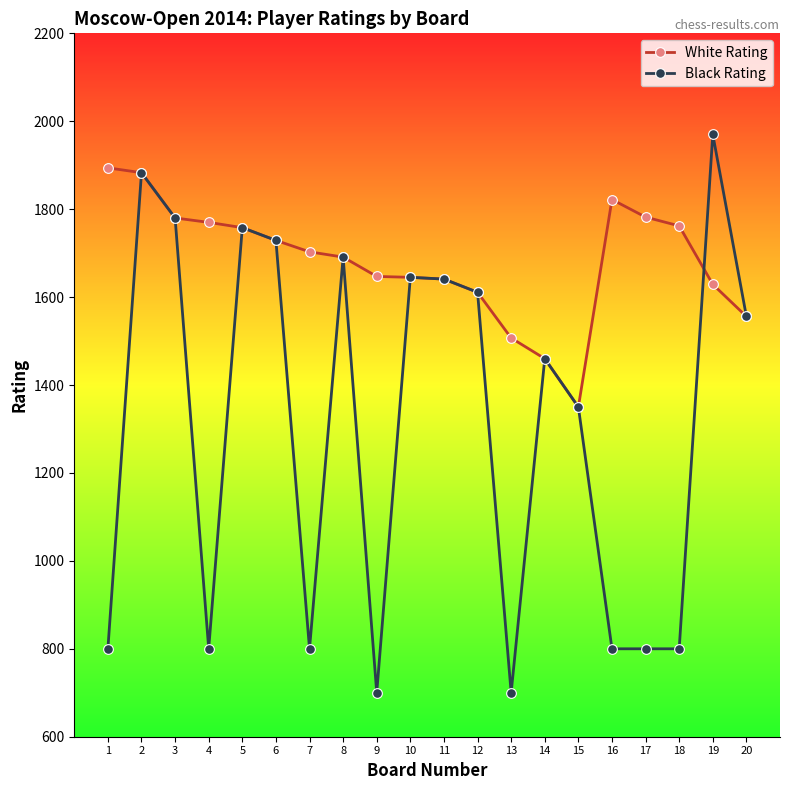

The Black Rating series shows 484 at 20. True or false?

False